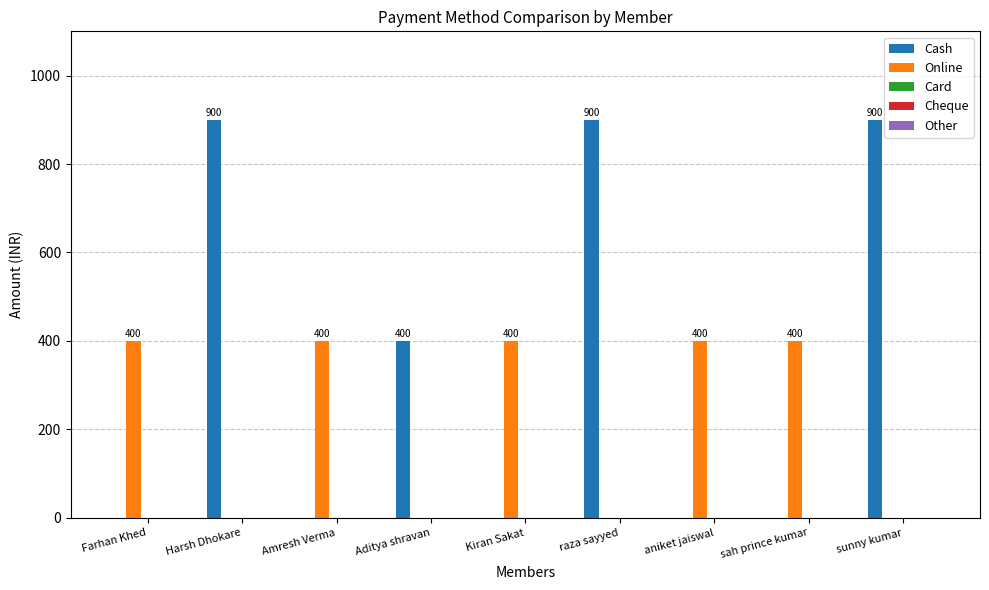

What is the greatest value displayed?

900